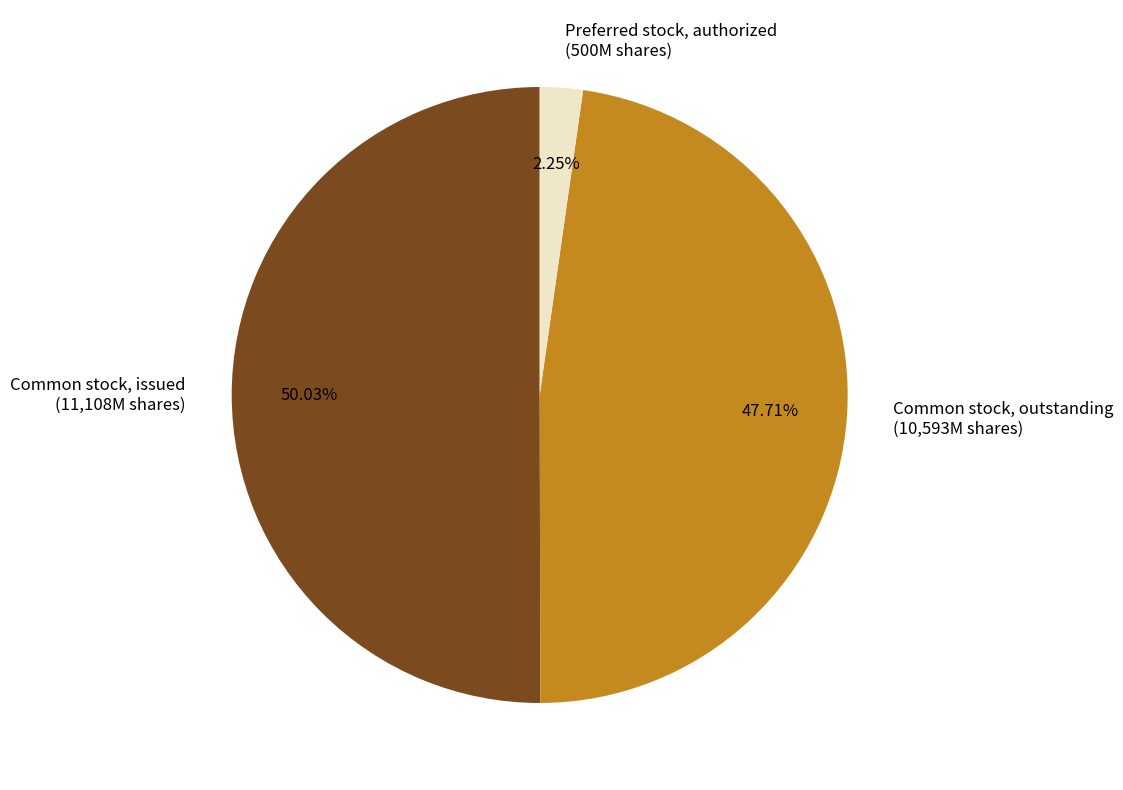

Approximately how many times larger is the value at Common stock, issued compared to Preferred stock, authorized?

22.2